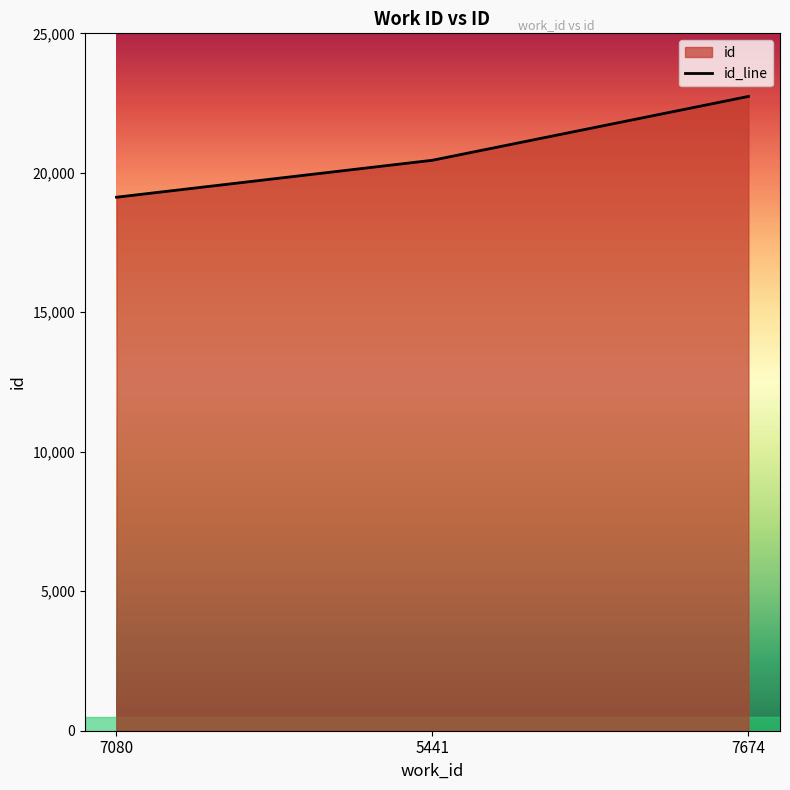

What is the value of the 2nd point from the left?

20450